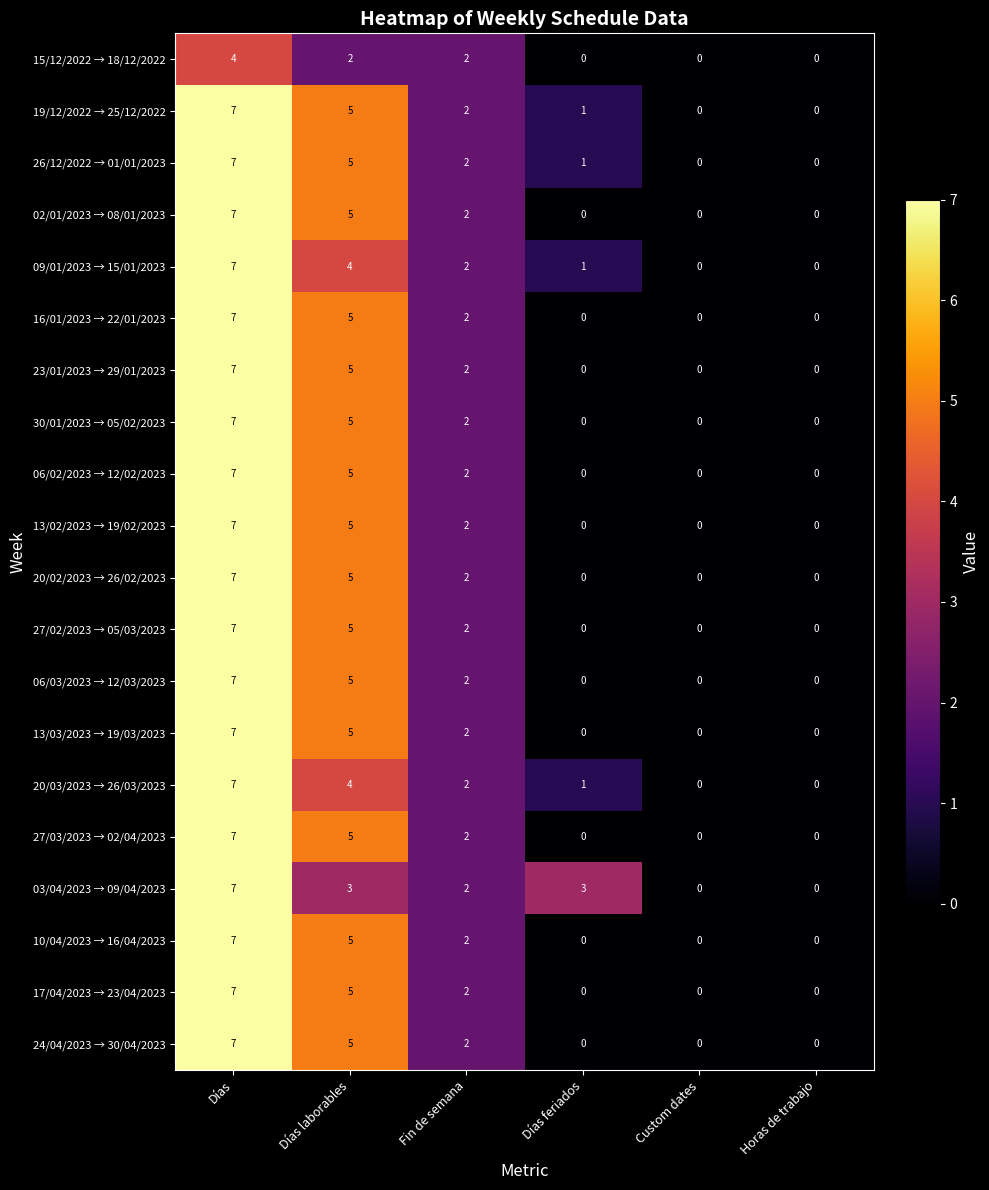

Count the number of categories in the chart.

6